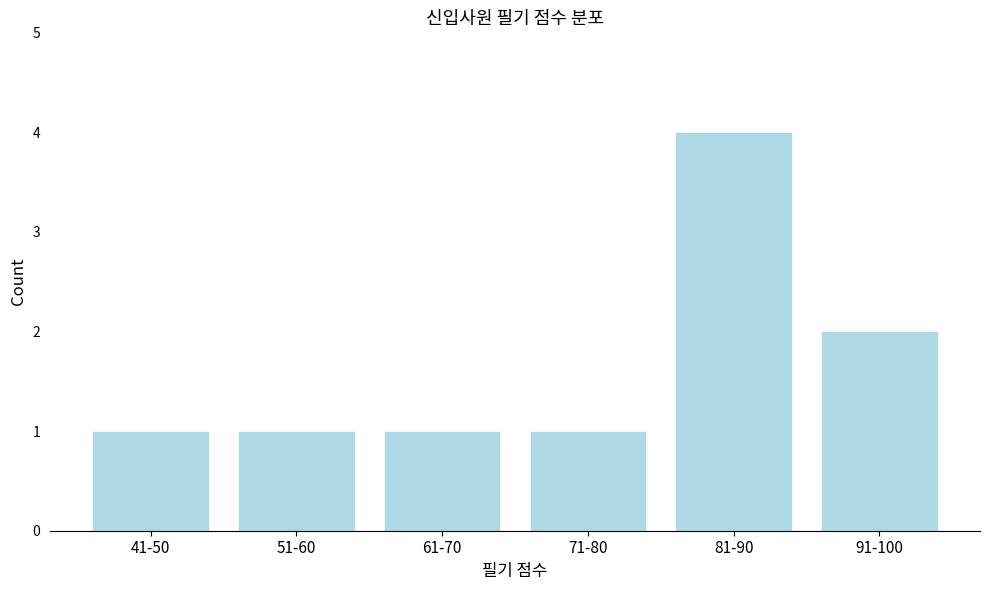

Reading right to left, extract all data points from this chart.

2	4	1	1	1	1